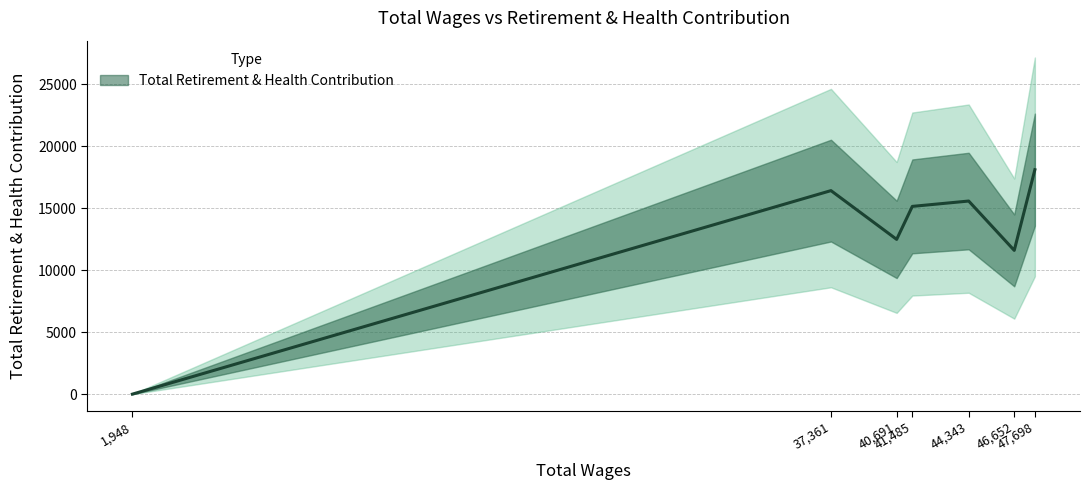

List the labels in order of value, smallest first.

1948.0, 46652.0, 40691.0, 41485.0, 44343.0, 37361.0, 47698.0